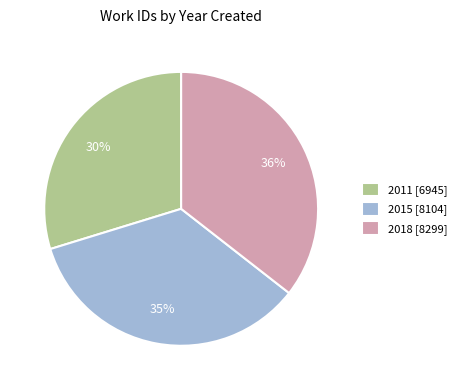

Is there a majority slice in this chart?

No